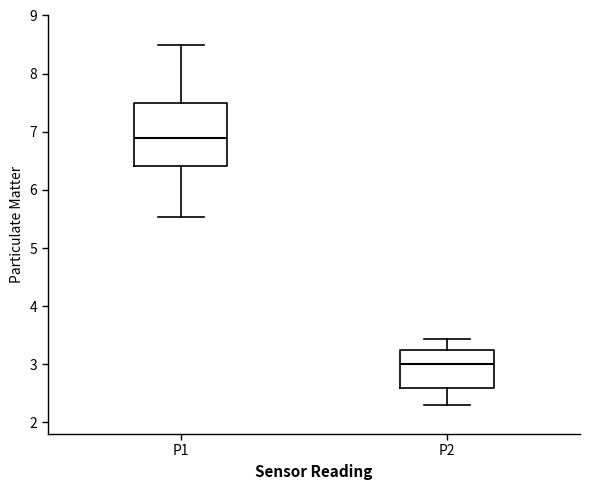

Reading left to right, transcribe this box plot: for each box, give where its median line is, the range the box spans, and where its two whiskers end, as read against the y-axis. The values are not printed on the chart, so give them approximately, as read against the axis.

P1: median 6.9, box 6.4 to 7.5, whiskers 5.5 to 8.5
P2: median 3.0, box 2.6 to 3.2, whiskers 2.3 to 3.4